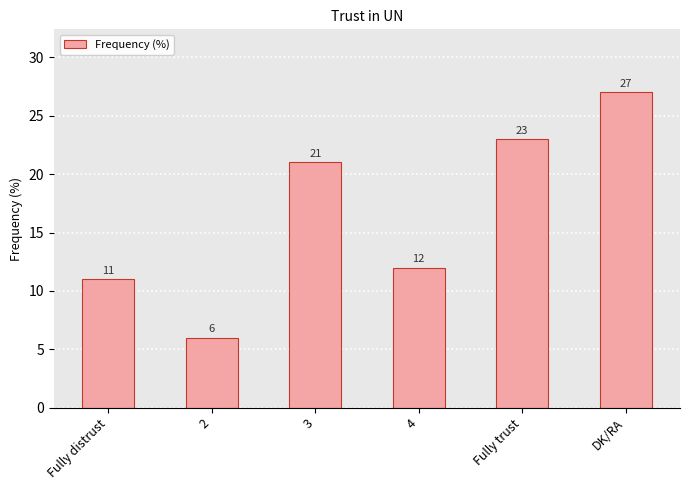

List the labels in order of value, smallest first.

2, Fully distrust, 4, 3, Fully trust, DK/RA